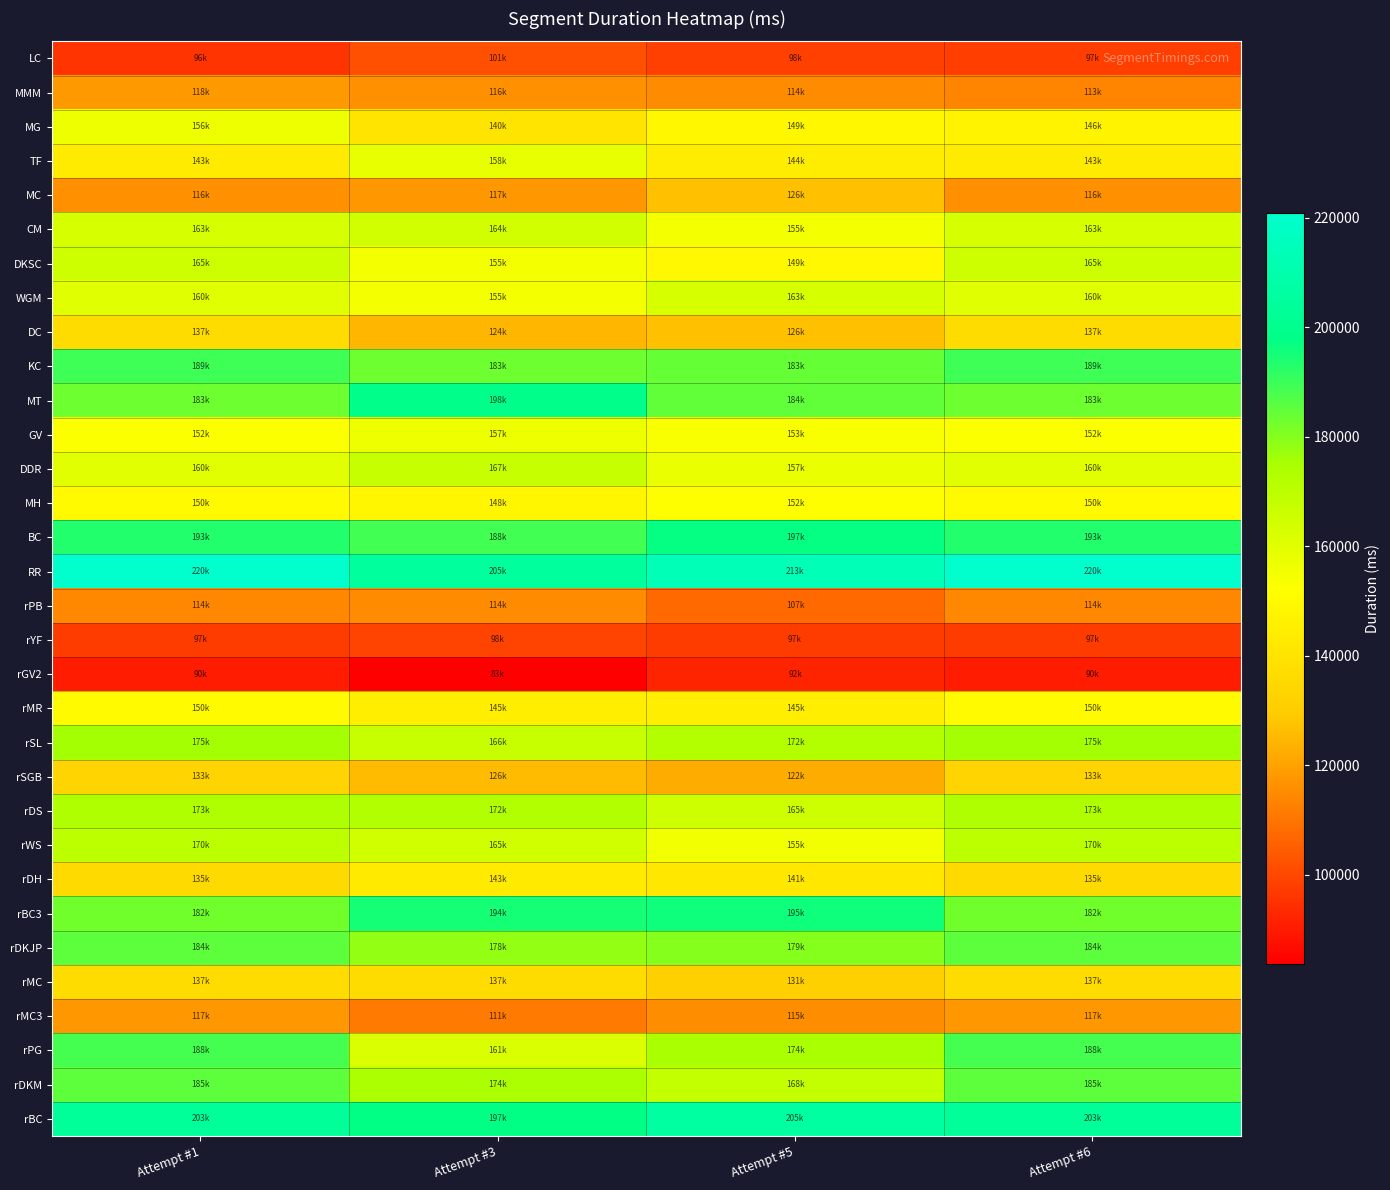

At which category is the sum across all series the highest?

Attempt #1